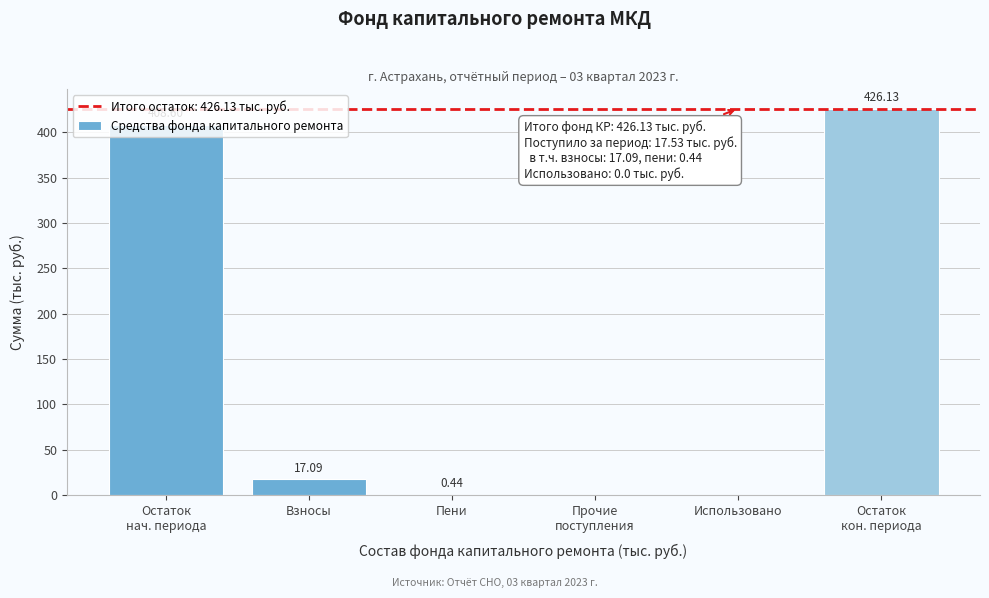

What is the sum of all values?

852.3